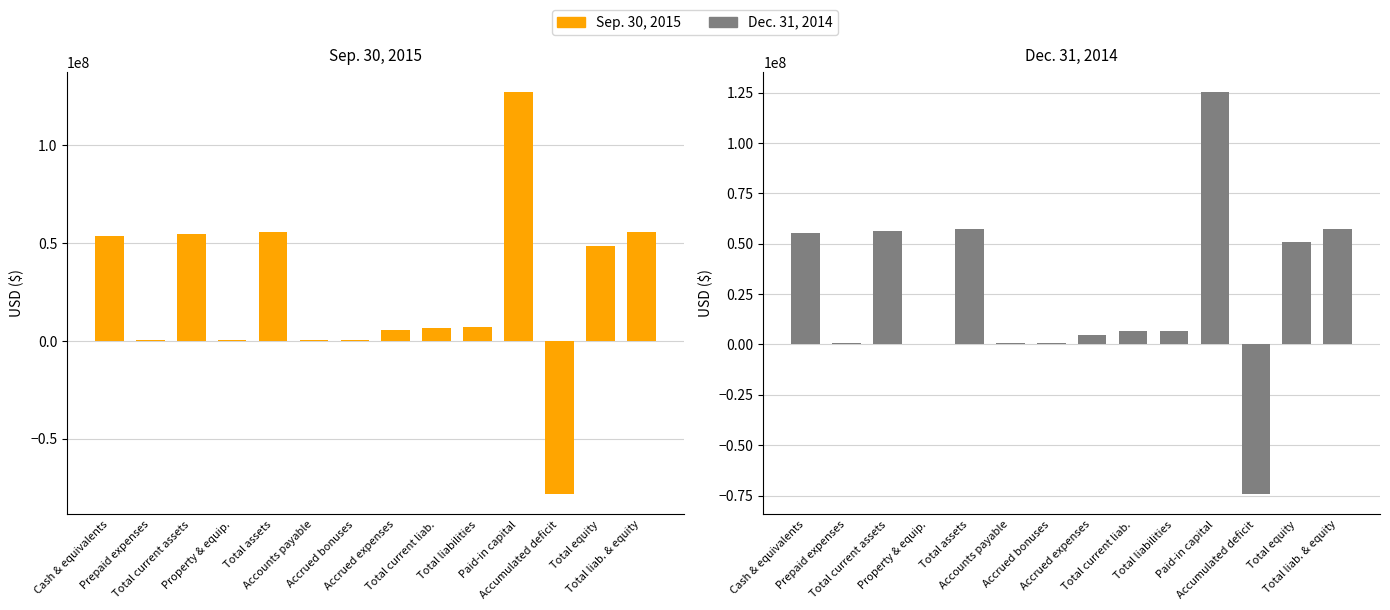

What is the total value across all series at Total assets?

113005796